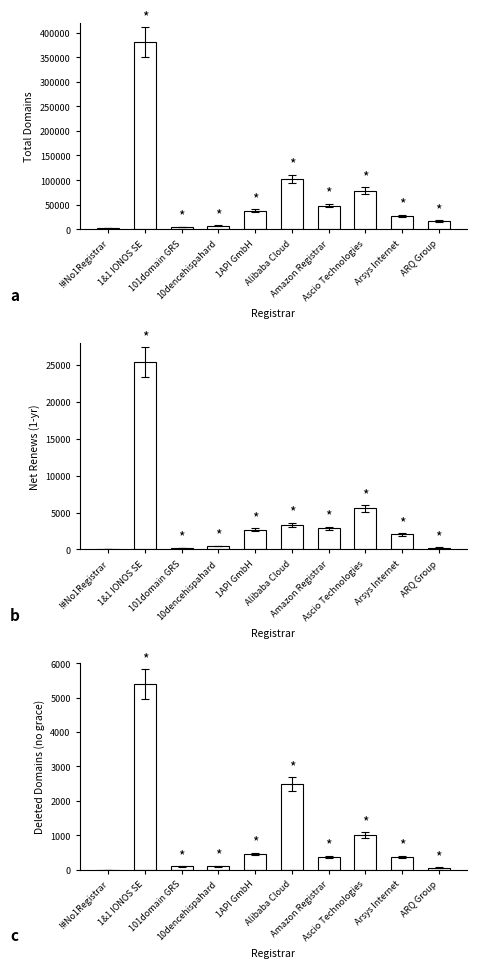

Reading left to right, extract all data points from this chart.

total-domains: !#No1Registrar=2334	1&1 IONOS SE=380391	101domain GRS=5192	10dencehispahard=7168	1API GmbH=37549	Alibaba Cloud=102953	Amazon Registrar=48245	Ascio Technologies=78808	Arsys Internet=27528	ARQ Group=16630
net-renews-1-yr: !#No1Registrar=0	1&1 IONOS SE=25379	101domain GRS=212	10dencehispahard=442	1API GmbH=2656	Alibaba Cloud=3334	Amazon Registrar=2874	Ascio Technologies=5564	Arsys Internet=2040	ARQ Group=261
deleted-domains-nograce: !#No1Registrar=0	1&1 IONOS SE=5391	101domain GRS=96	10dencehispahard=99	1API GmbH=460	Alibaba Cloud=2491	Amazon Registrar=369	Ascio Technologies=1004	Arsys Internet=375	ARQ Group=61